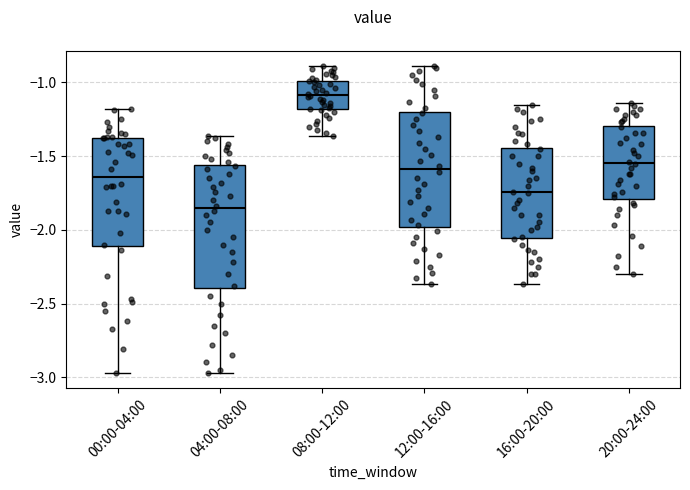

Which box has the highest median line?

08:00-12:00